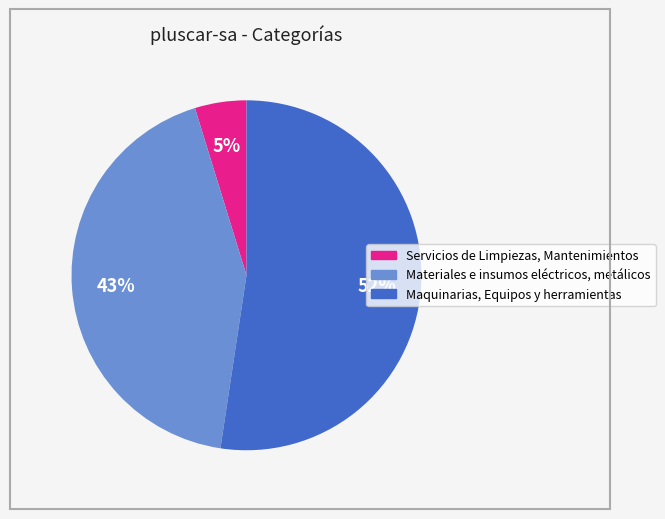

Rank the categories by value from lowest to highest.

Servicios de Limpiezas, Mantenimientos, Materiales e insumos eléctricos, metálicos, Maquinarias, Equipos y herramientas